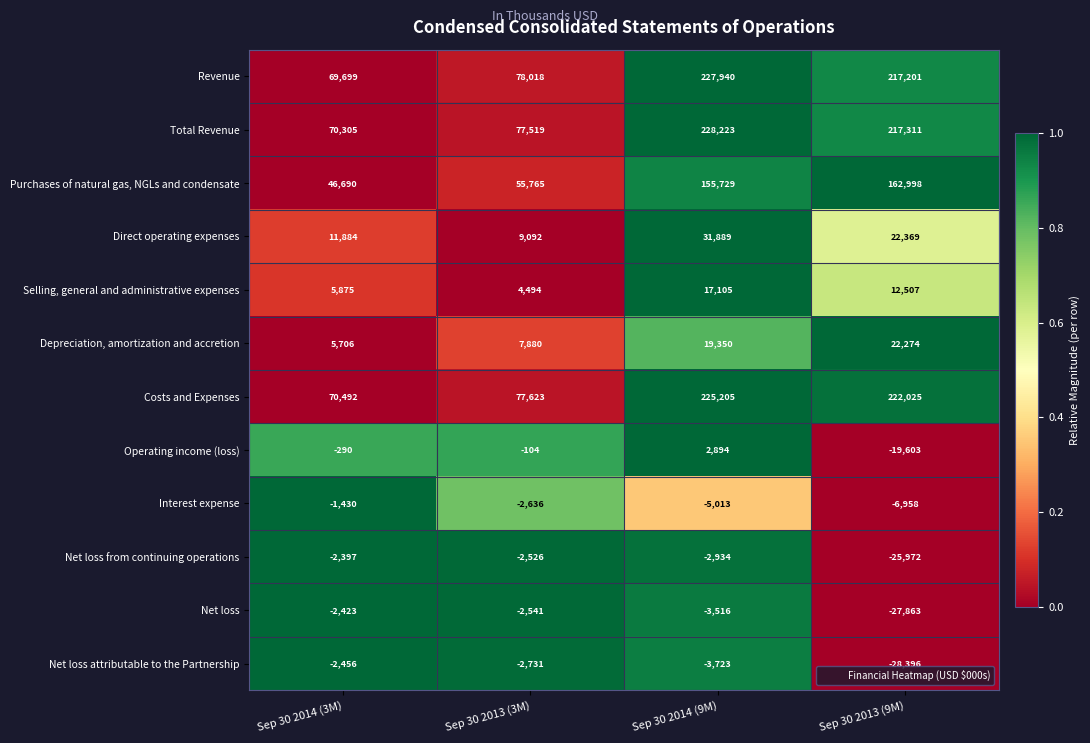

Which series has the widest spread of values?

Revenue